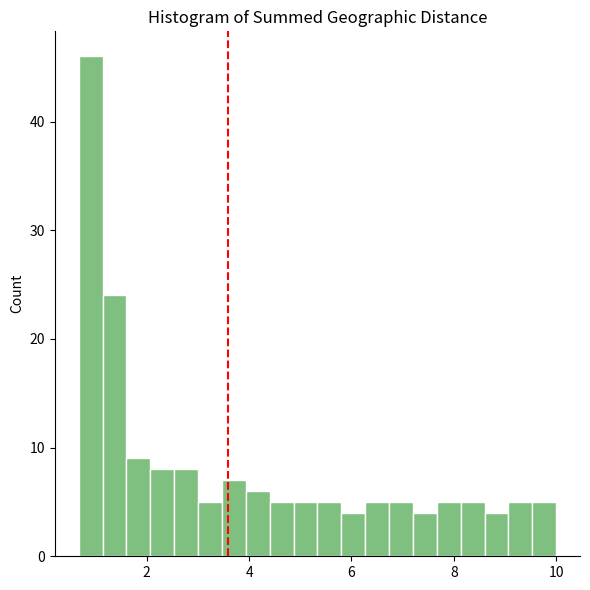

Around what value on the x-axis is the tallest bar? Give the approximate position of its centre, as read against the axis.

1.0